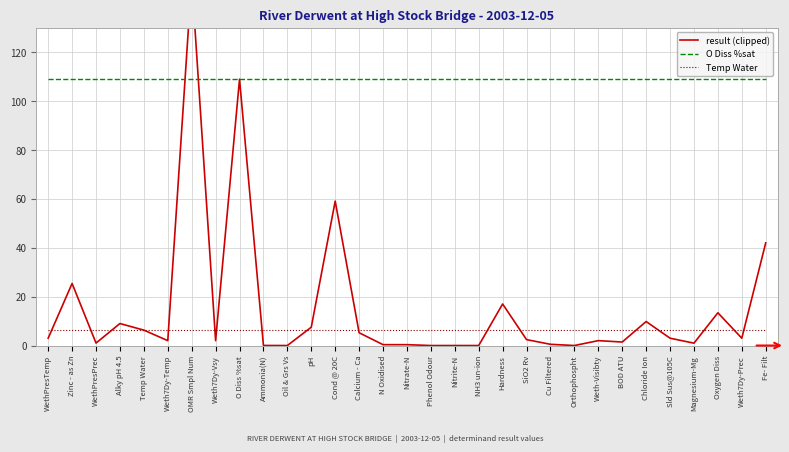

The Temp Water series shows 6.3 at Weth7Dy-Temp. True or false?

True